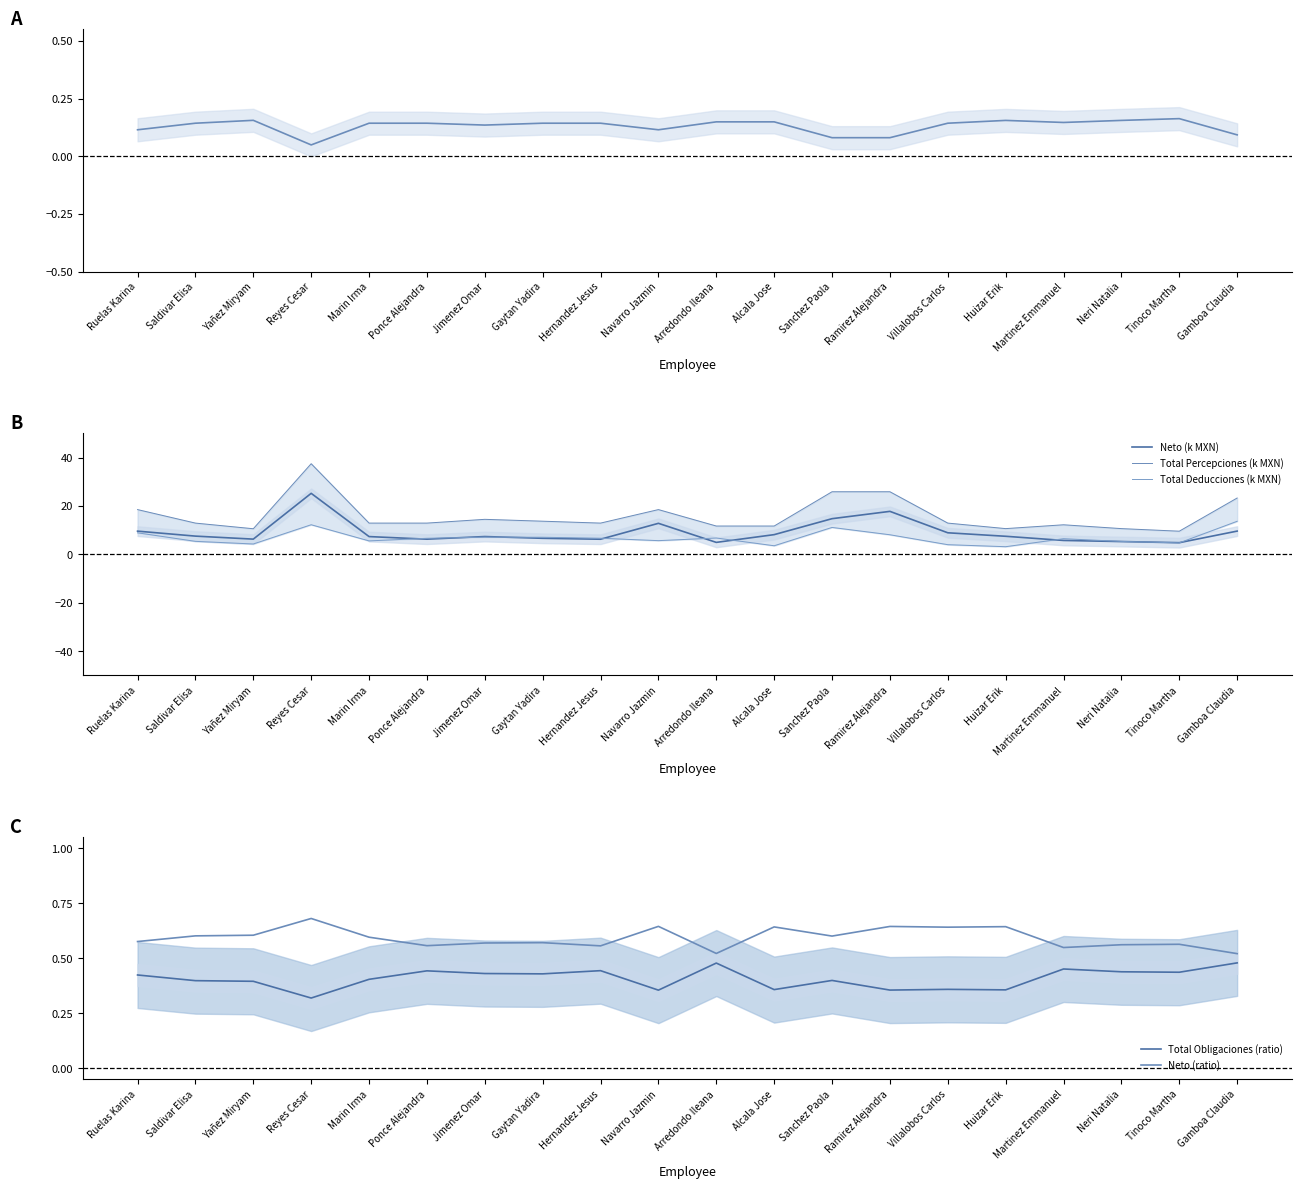

The value of Neto (k MXN) at Huizar Erik is 12.9. True or false?

False